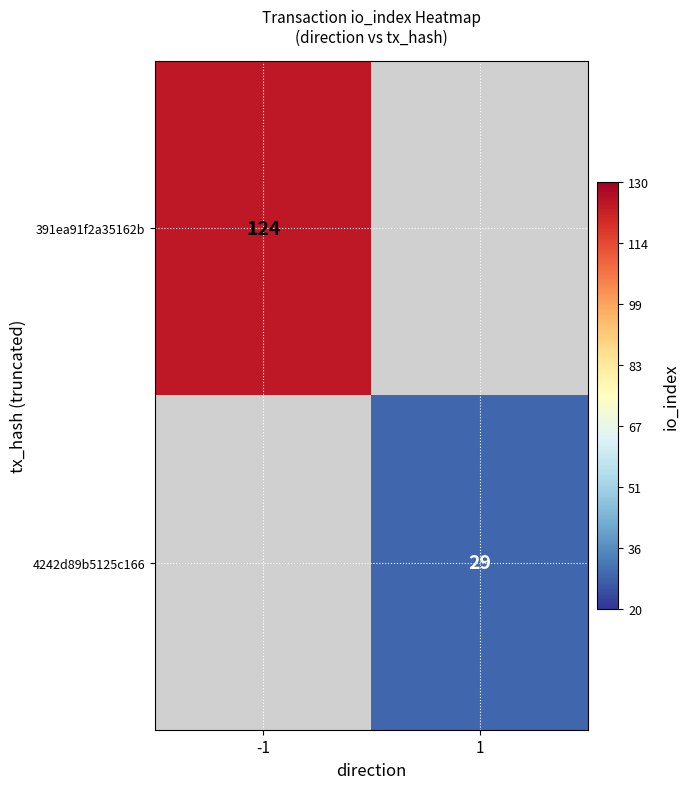

The 4242d89b5125c166 series shows 52 at 1. True or false?

False